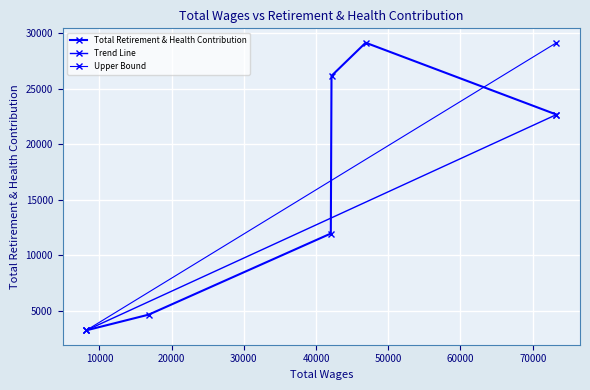

At which category does the chart reach its minimum across all series?

8176.0